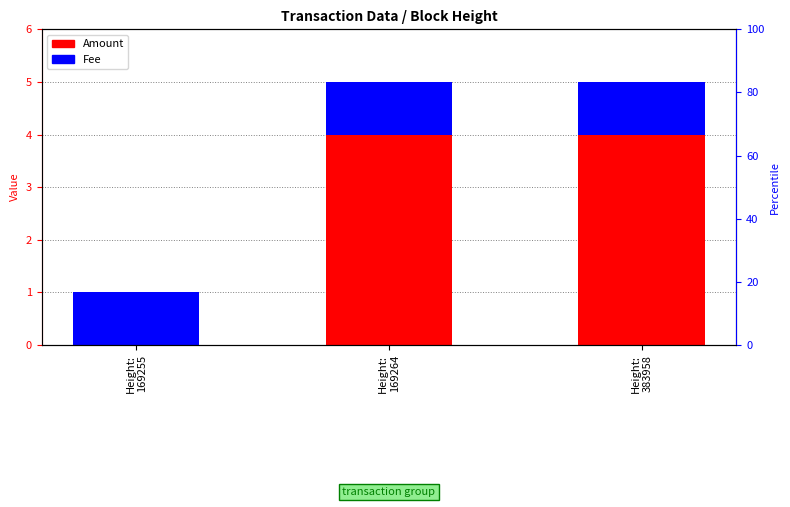

List the series in order of their overall mean, highest first.

Amount, Fee